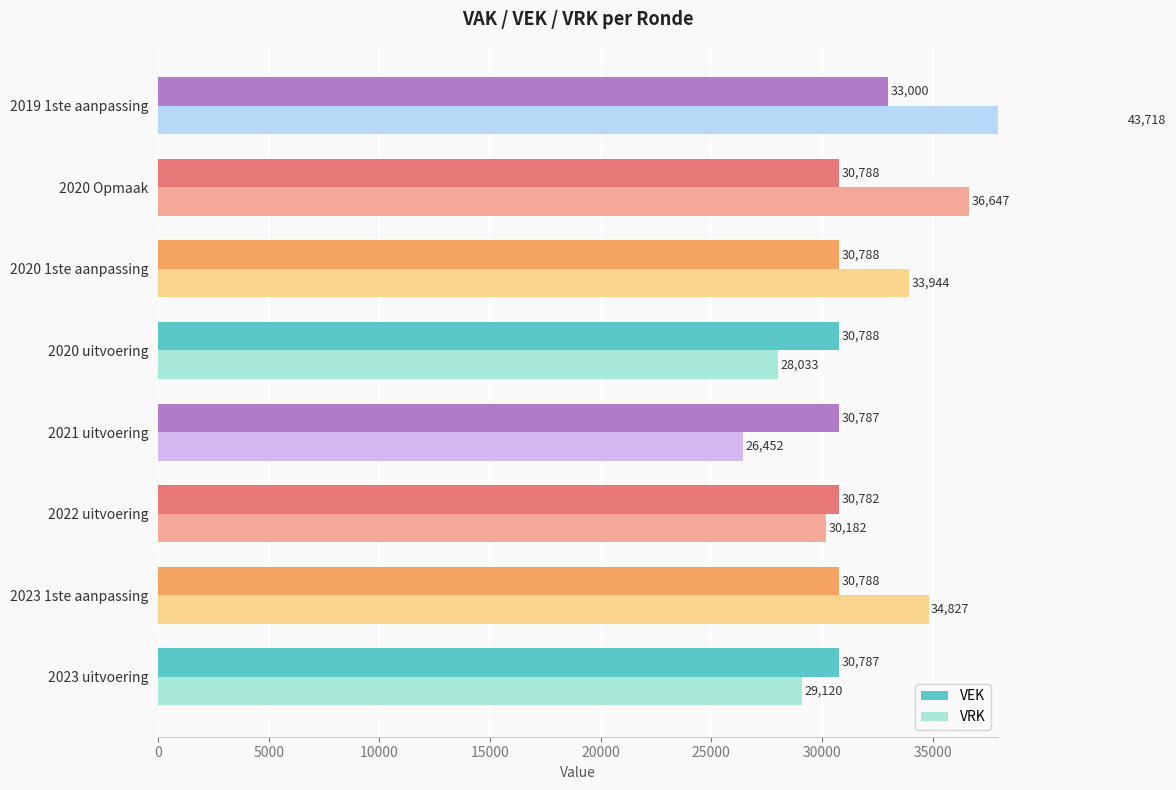

Reading right to left, list all the values displayed in this chart.

VEK: 33000	30788	30788	30788	30787	30782	30788	30787
VRK: 43718	36647	33944	28033	26452	30182	34827	29120